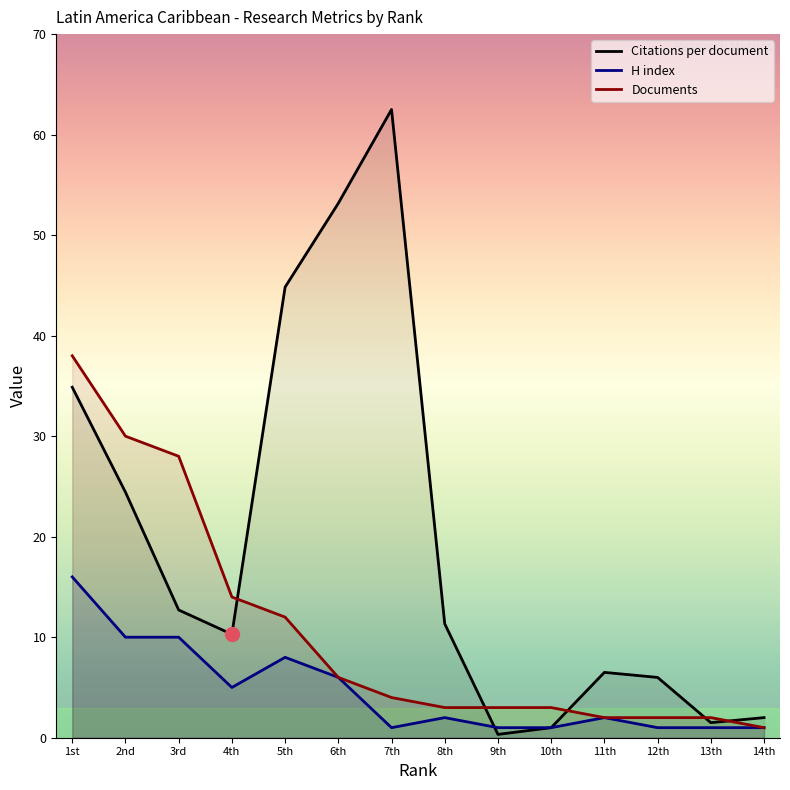

Reading left to right, transcribe all the data shown in this chart.

Citations per document: 34.9	24.4	12.7	10.3	44.8	53.2	62.5	11.3	0.3	1.0	6.5	6.0	1.5	2.0
H index: 16.0	10.0	10.0	5.0	8.0	6.0	1.0	2.0	1.0	1.0	2.0	1.0	1.0	1.0
Documents: 38.0	30.0	28.0	14.0	12.0	6.0	4.0	3.0	3.0	3.0	2.0	2.0	2.0	1.0